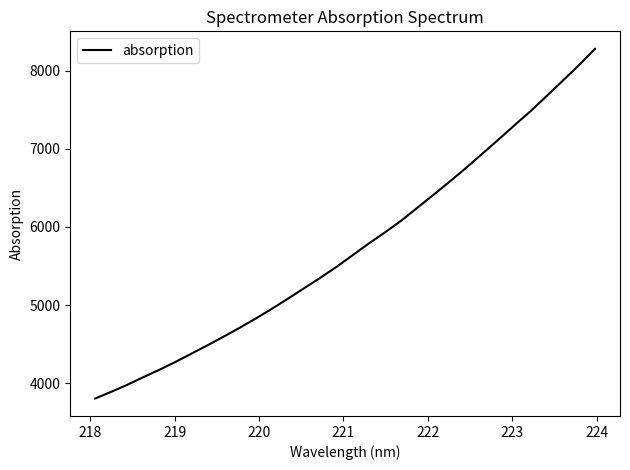

What is the greatest value displayed?

8280.4